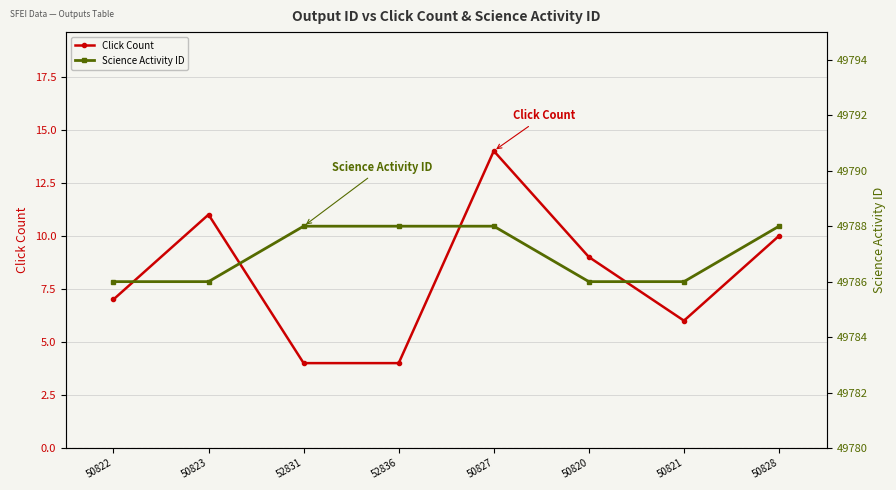

True or false: Click Count and Science Activity ID cross at least once.

False